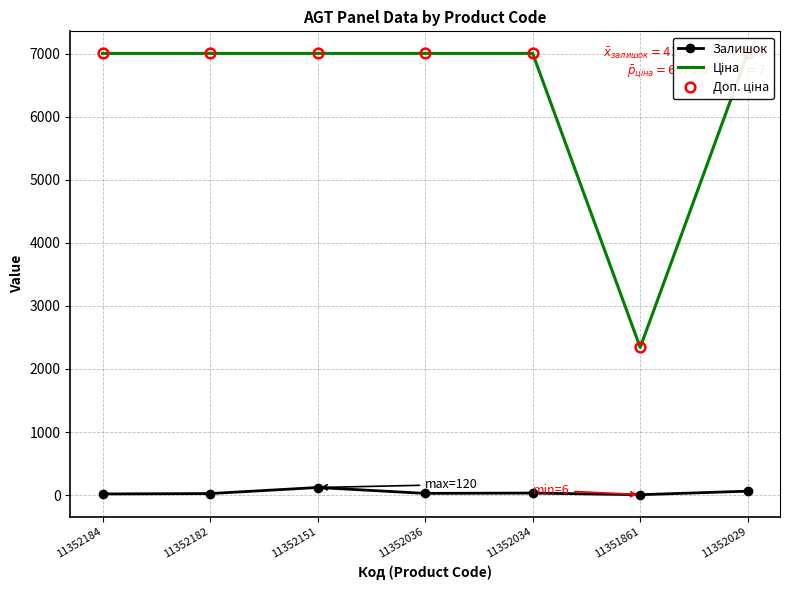

How many series are shown in this chart?

3